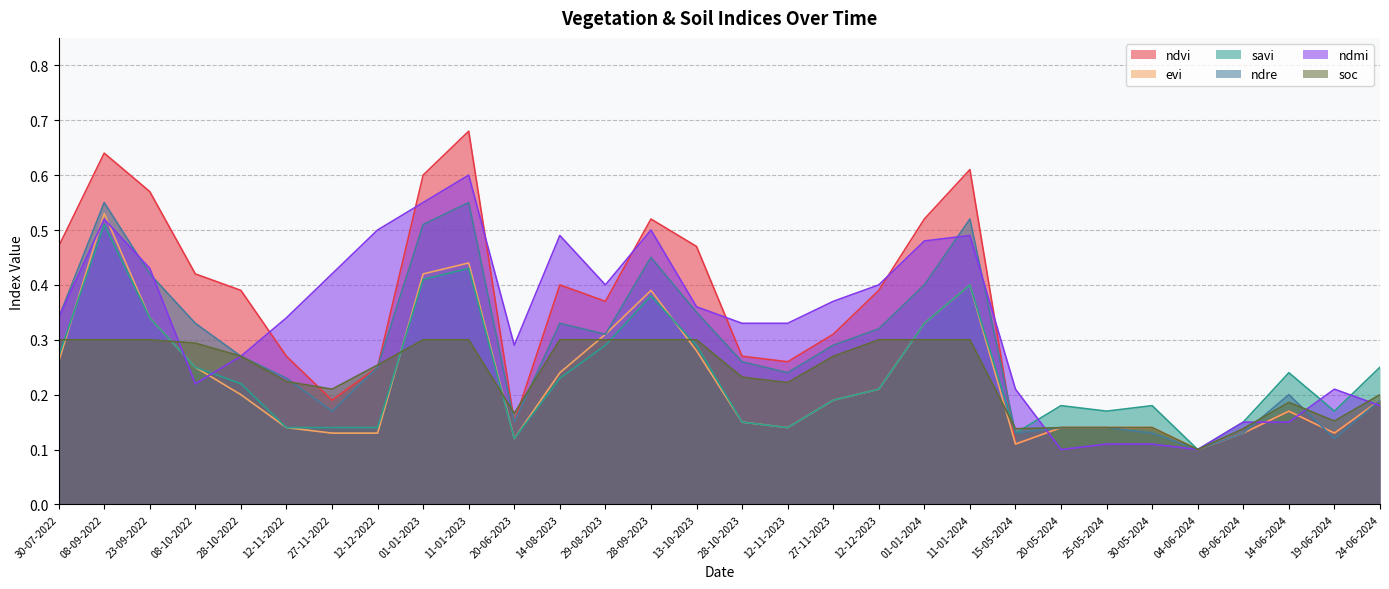

True or false: evi and ndmi cross at least once.

True